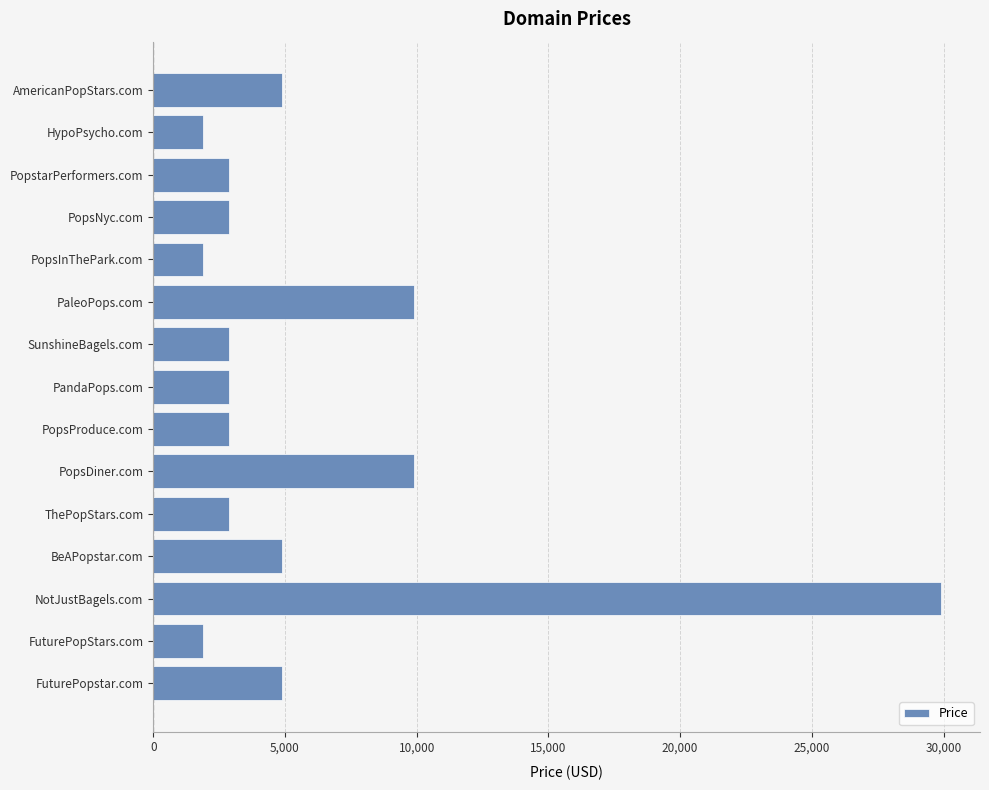

Is it true that the value at PopsProduce.com is 2888?

True